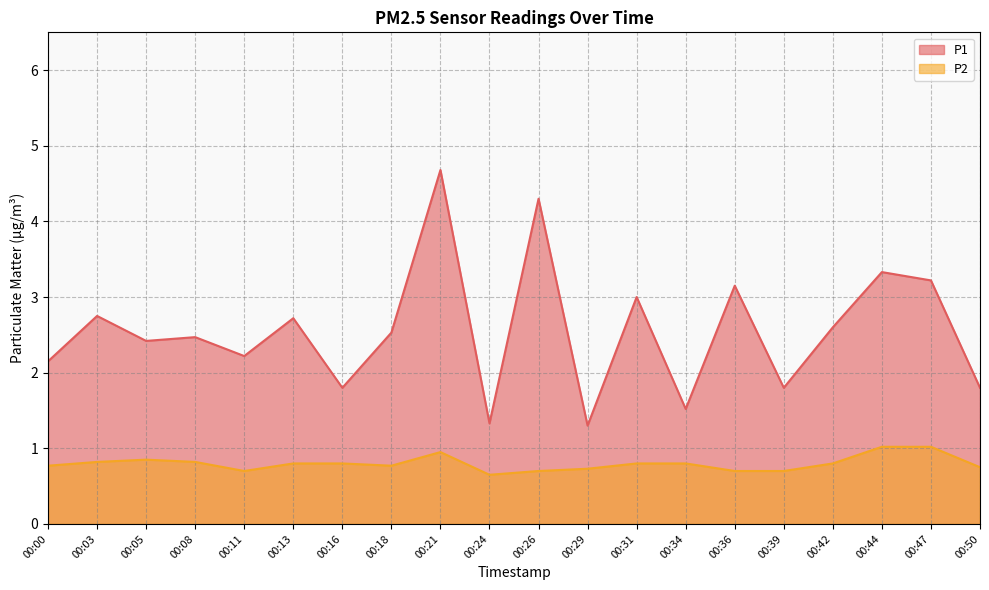

Where is the first local minimum for P2?

00:11